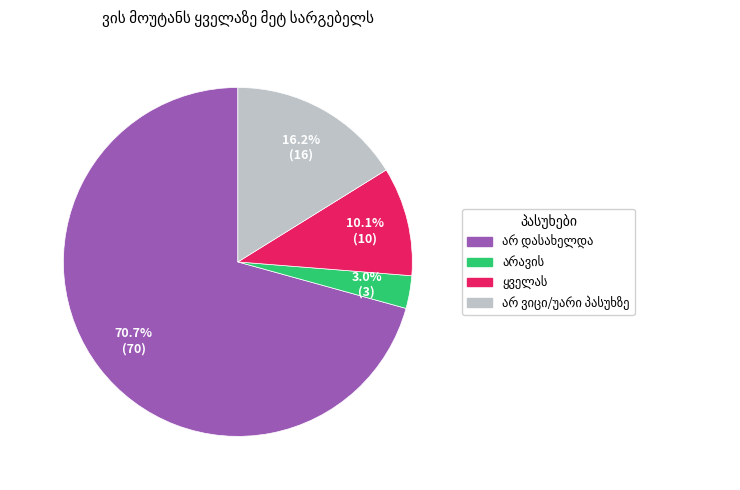

Is there a majority slice in this chart?

Yes